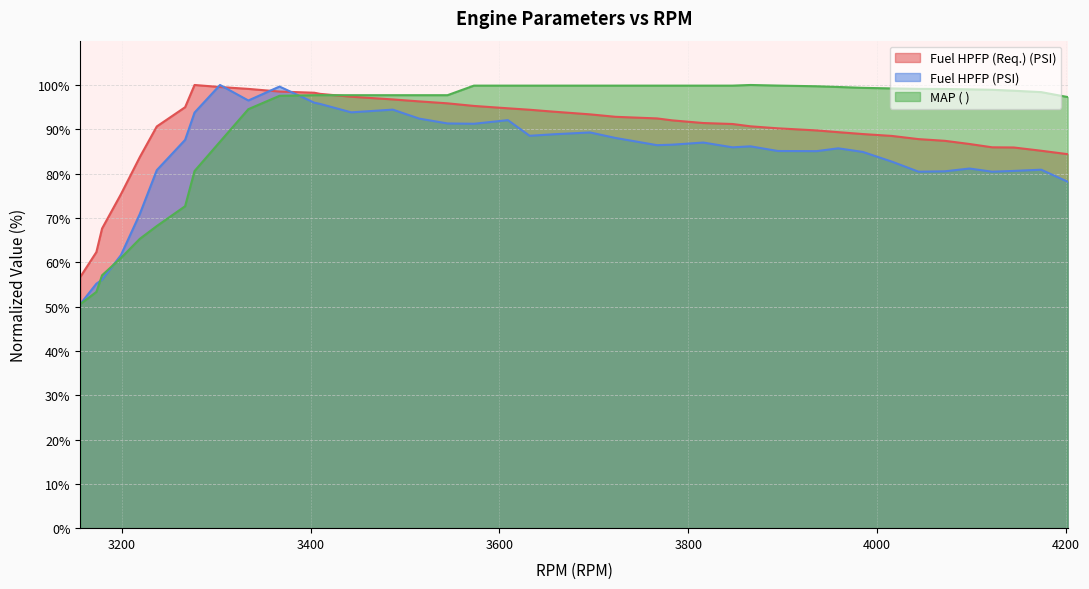

Rank the categories by MAP ( ) value from lowest to highest.

3156, 3173, 3179, 3199, 3219, 3237, 3267, 3277, 3304, 3334, 4202, 3367, 3404, 3410, 3443, 3487, 3515, 3545, 4174, 4145, 4122, 4098, 4072, 4044, 4016, 3985, 3959, 3936, 3573, 3609, 3632, 3658, 3696, 3723, 3767, 3783, 3816, 3847, 3895, 3866